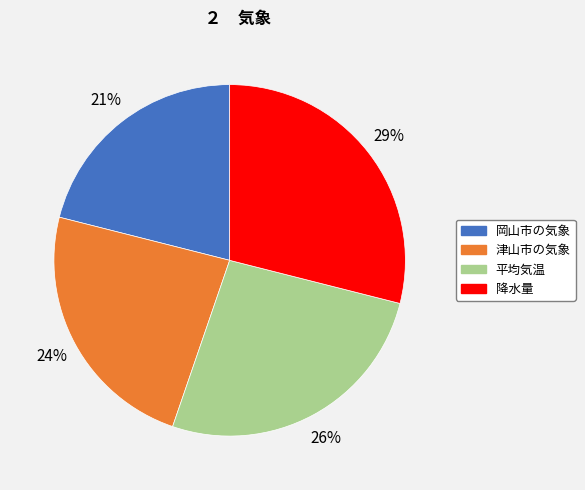

How many slices are in this pie chart?

4